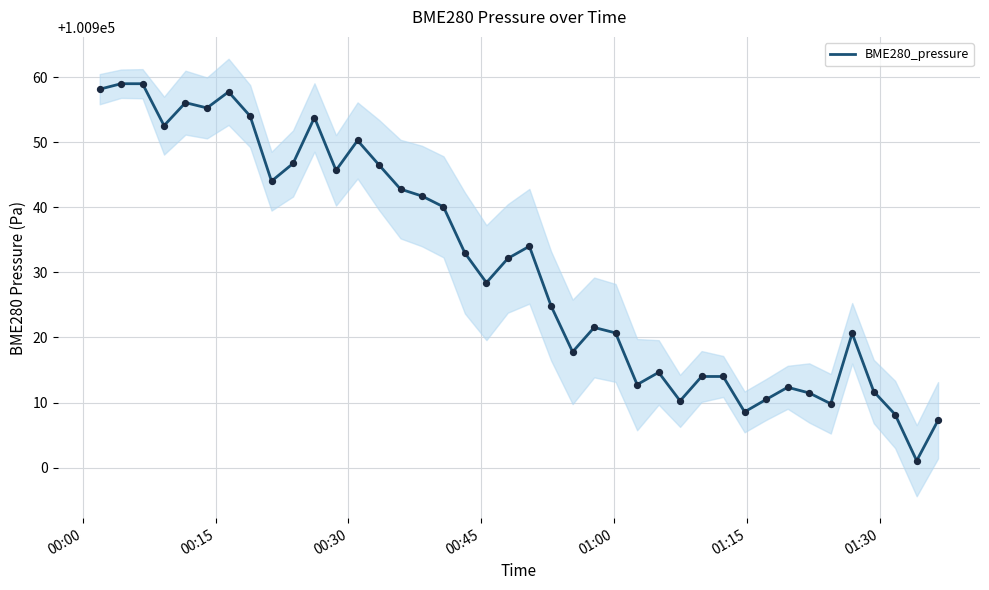

What is the lowest value of the BME280_pressure series?

100901.1